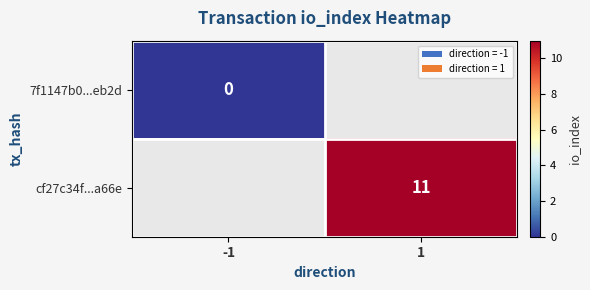

The cf27c34f...a66e series shows 18 at 1. True or false?

False